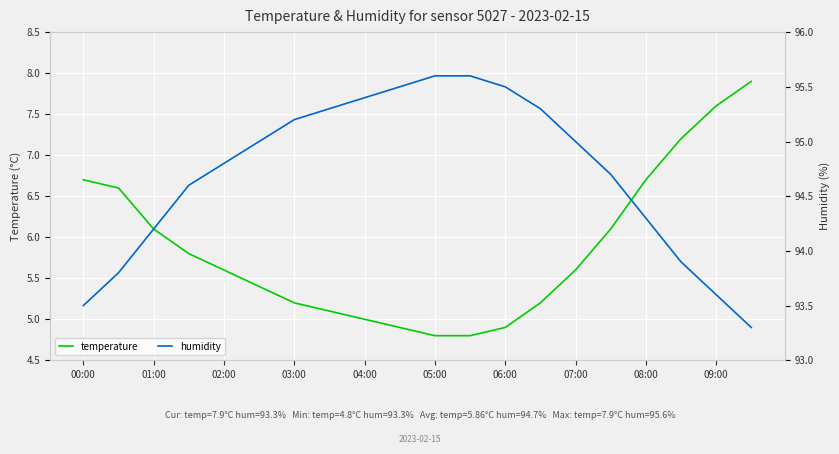

The temperature series shows 8.1 at 02:00. True or false?

False